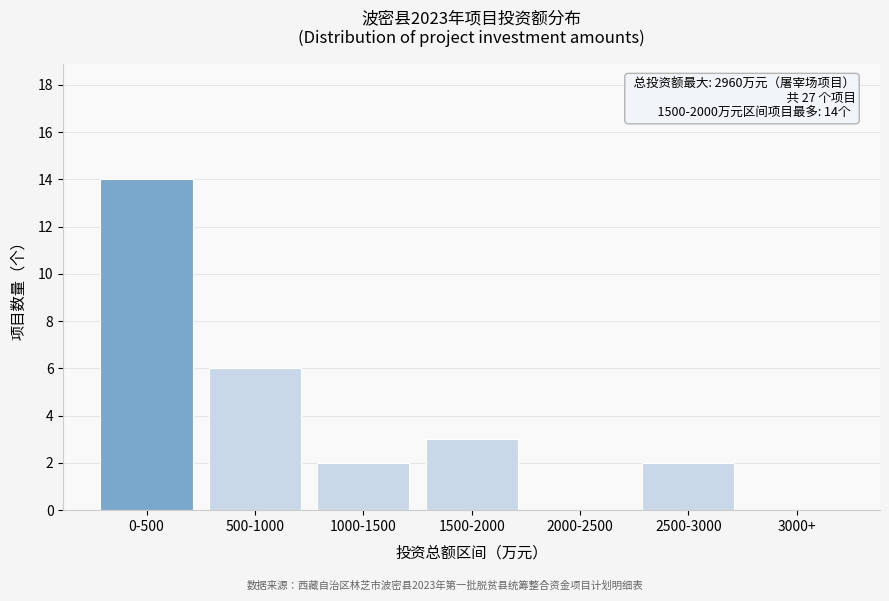

Reading left to right, list all the values displayed in this chart.

0-500=14	500-1000=6	1000-1500=2	1500-2000=3	2000-2500=0	2500-3000=2	3000+=0